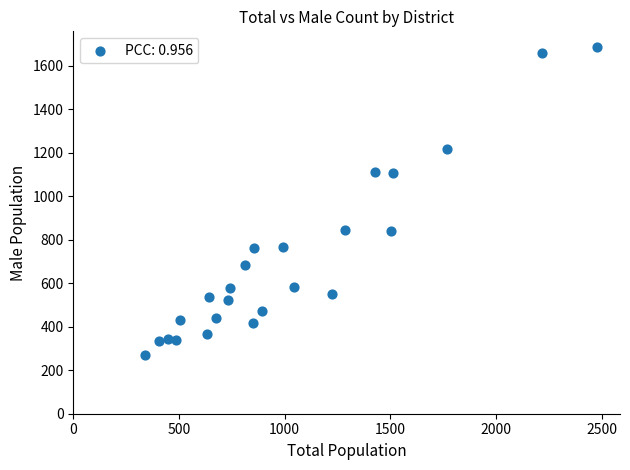

What is the range of Y values (max minus min)?

1415